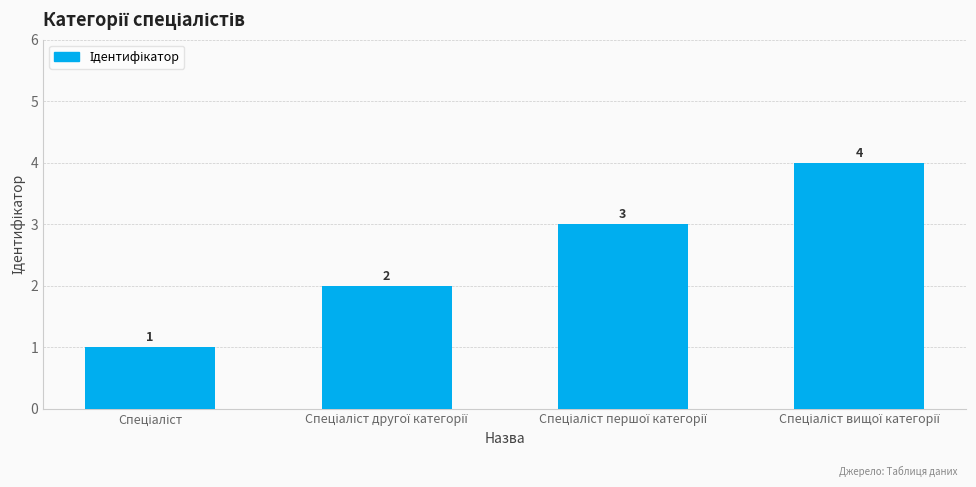

What is the value of the 4th bar from the left?

4